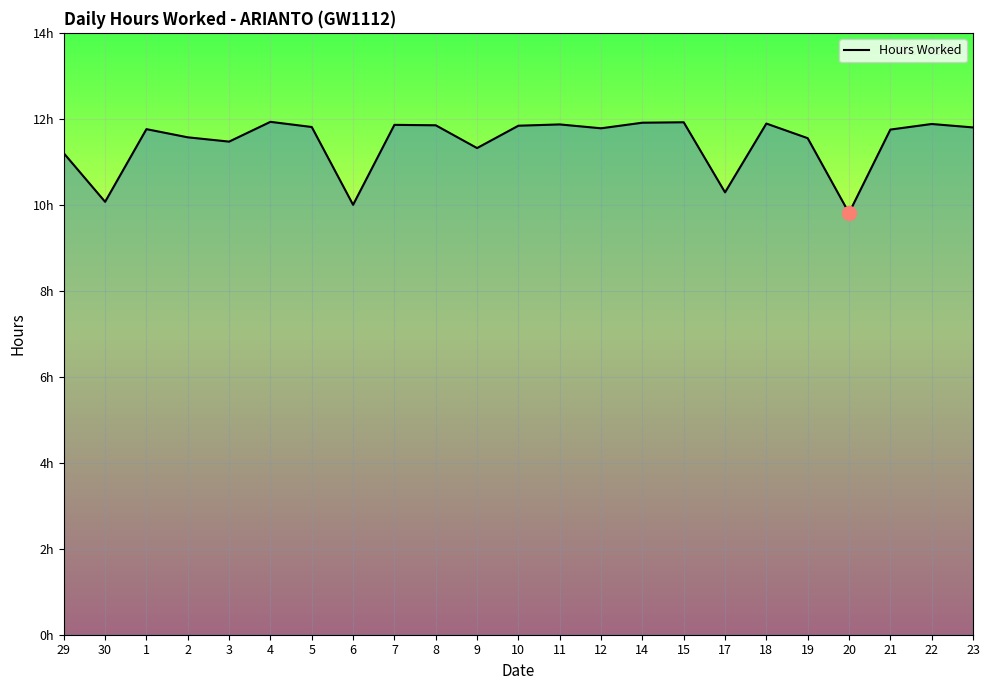

Is it true that the value at 9 is 4.8?

False